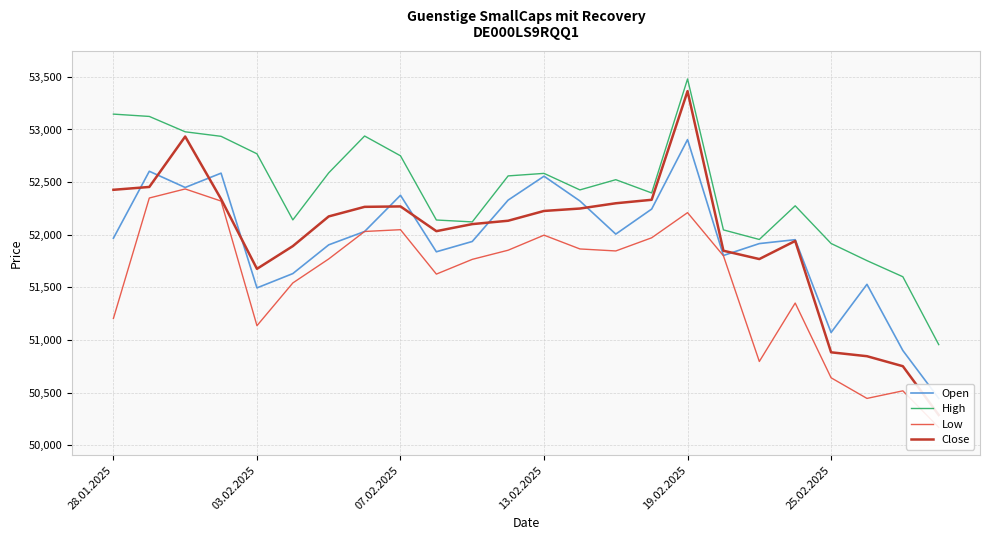

Is it true that High equals 71631 at 22?

False